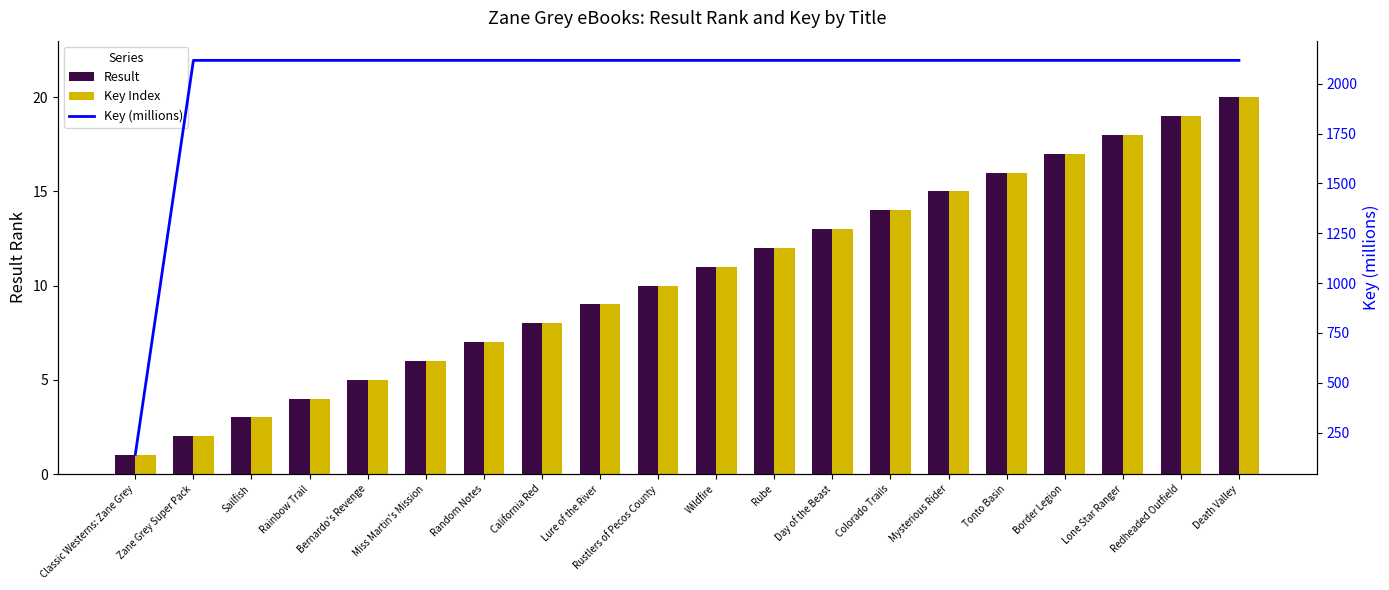

The value of Key (millions) at Death Valley is 1044.7. True or false?

False